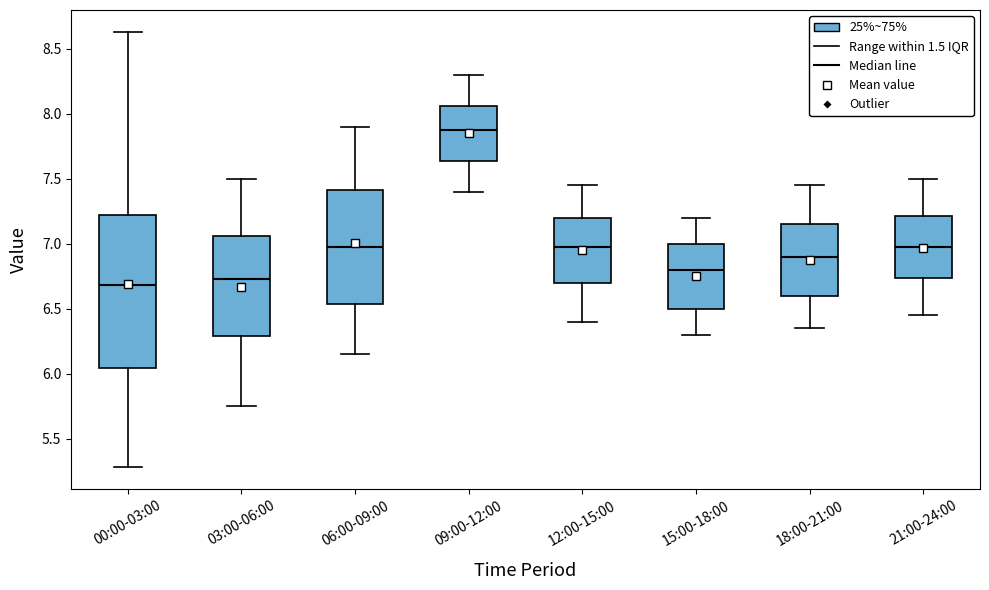

Which box is the tallest, from its lower edge to its upper edge?

00:00-03:00